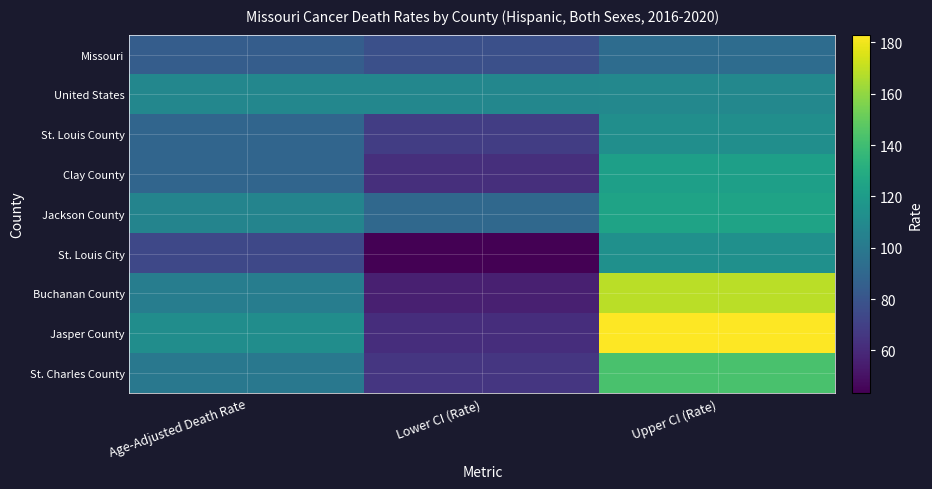

At which category is the sum across all series the highest?

Upper CI (Rate)